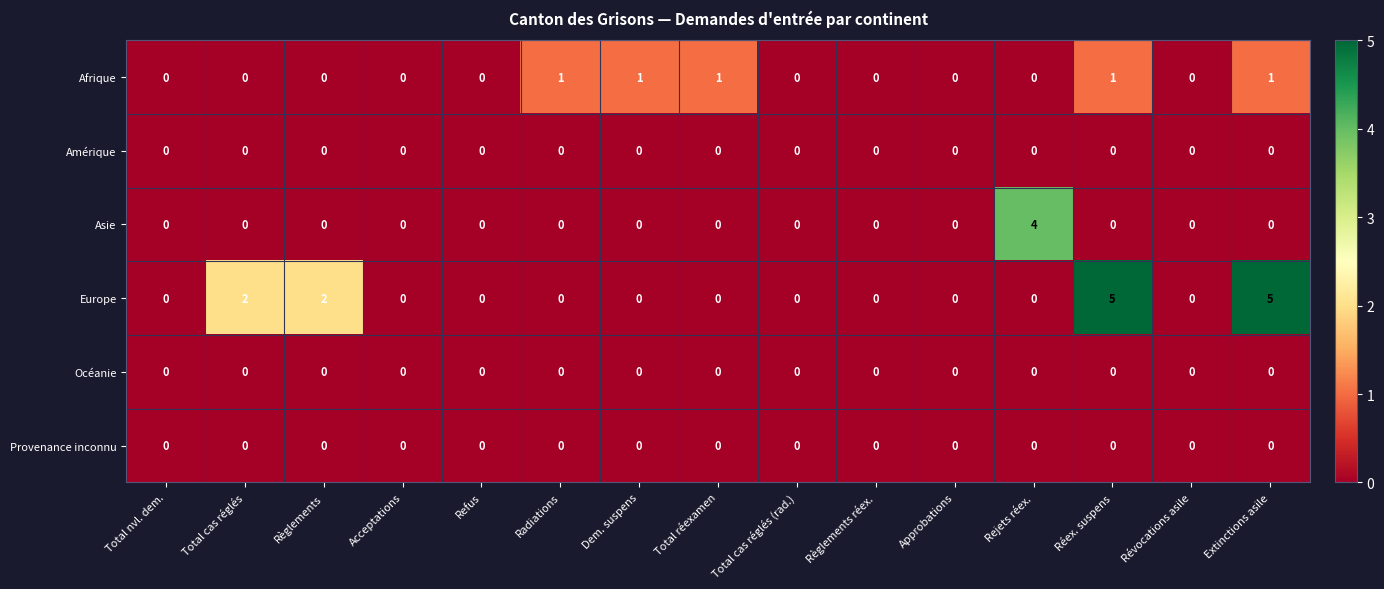

How many categories are shown in the chart?

15